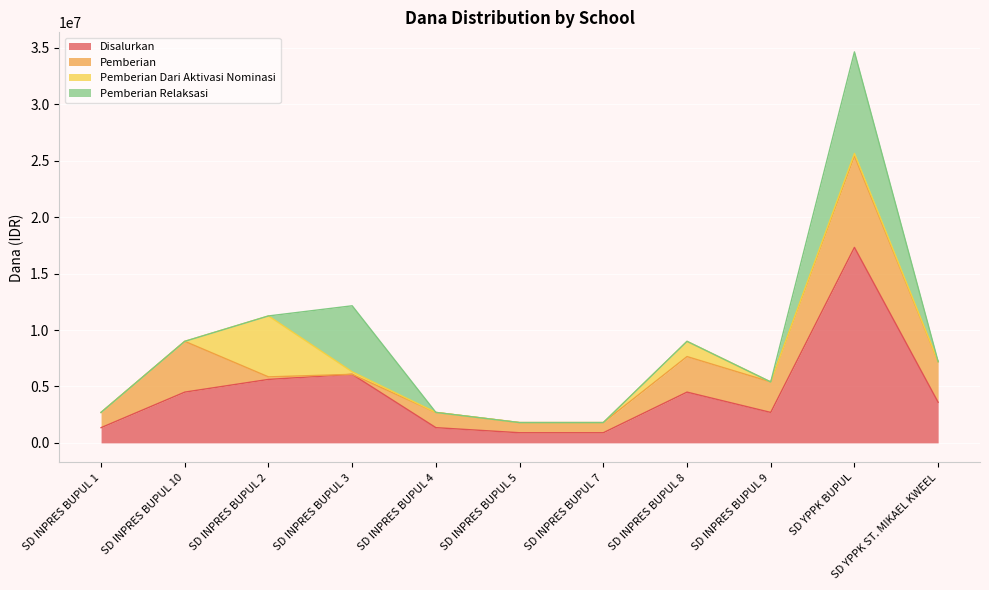

How many series are shown in this chart?

4